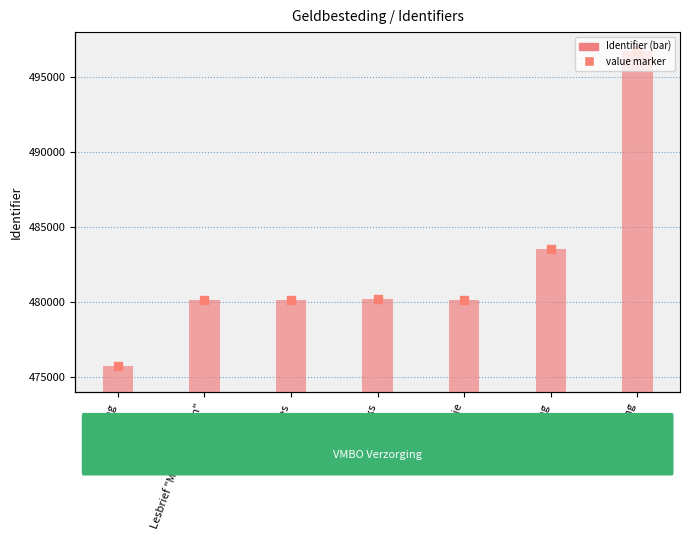

At which category is the sum across all series the highest?

Stelling